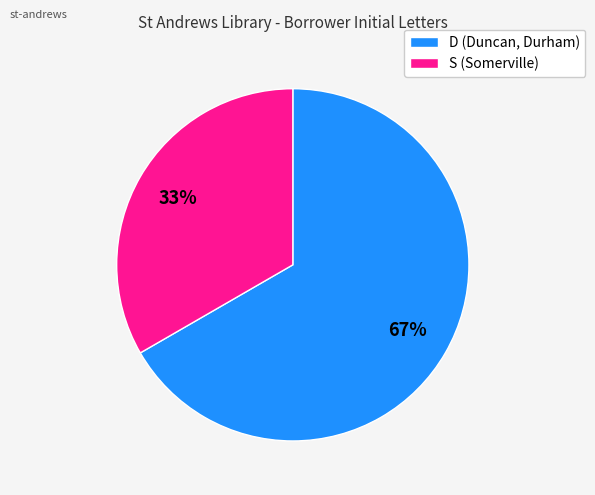

How many slices are in this pie chart?

2